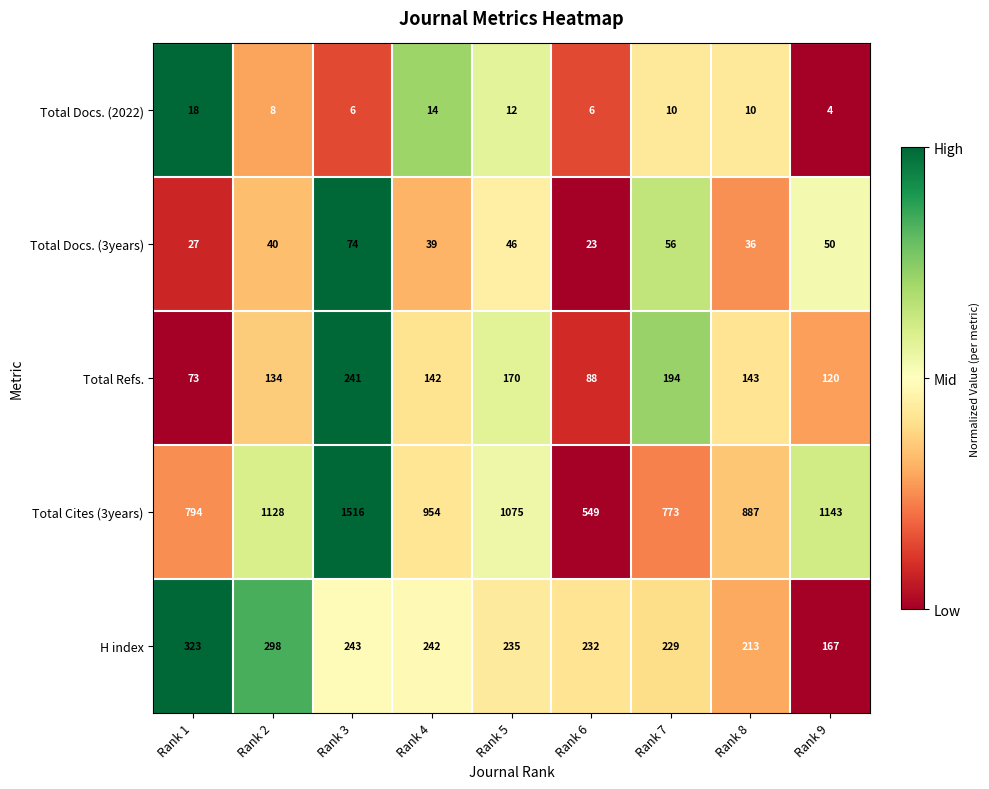

Which series has the largest total across all categories?

Total Cites (3years)